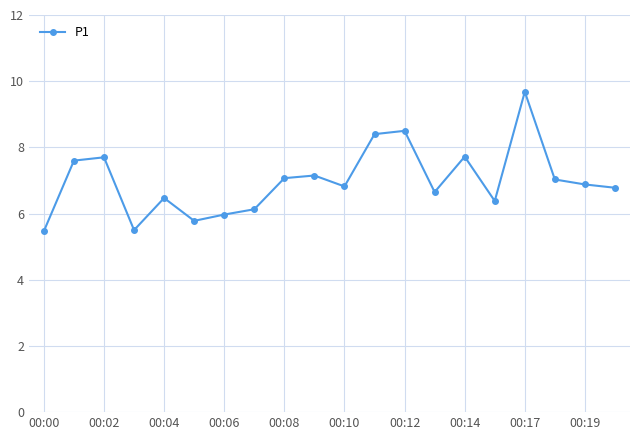

What is the minimum value shown in the chart?

5.5